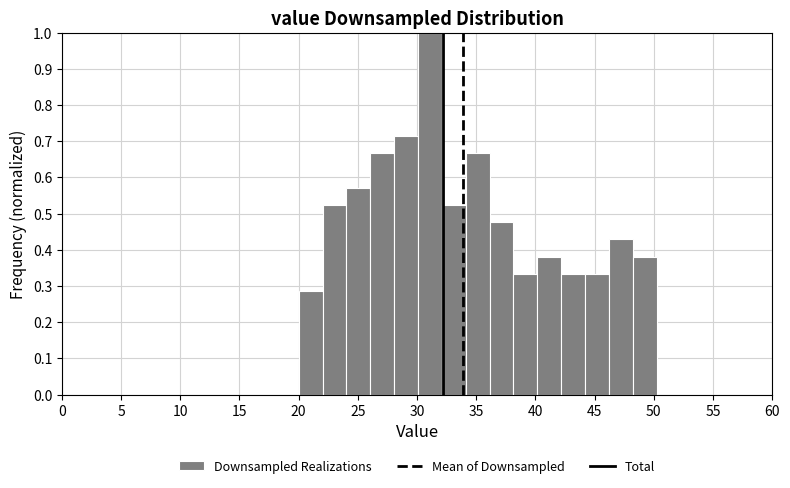

What is the height of the bar covering 46 to 48 on the x-axis? Neither the bar edges nor the heights are printed on the chart, so give them approximately, as read against the axes.

0.43